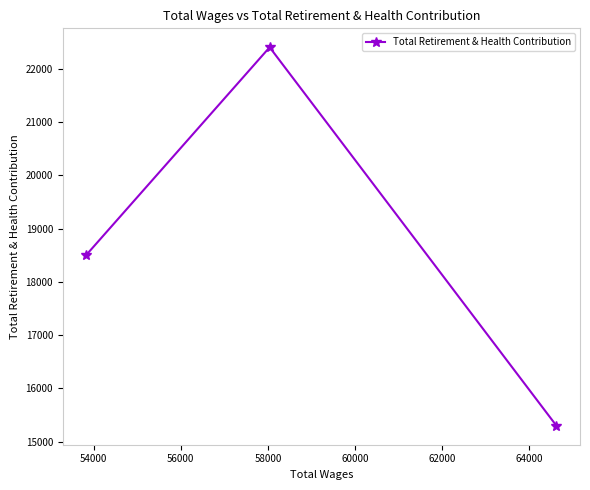

What is the maximum value shown in the chart?

22408